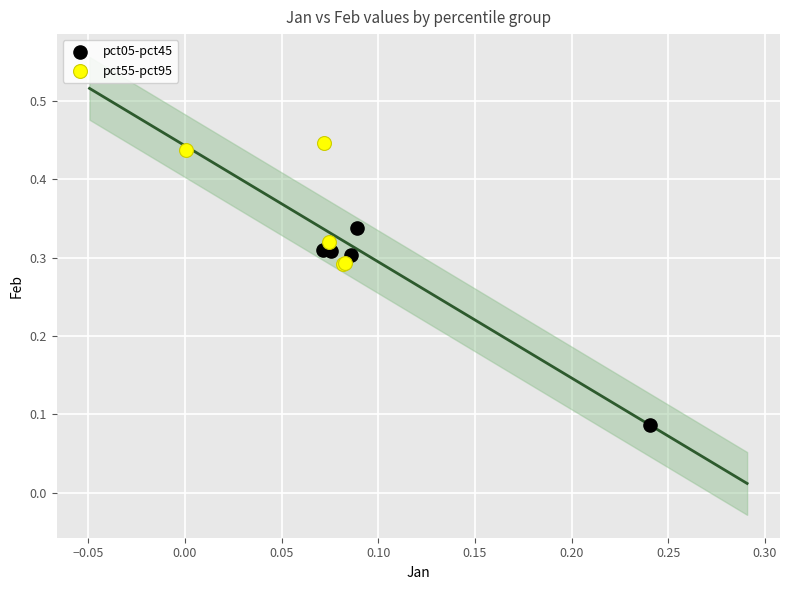

Which series has the largest Y range (max minus min)?

pct05-pct45